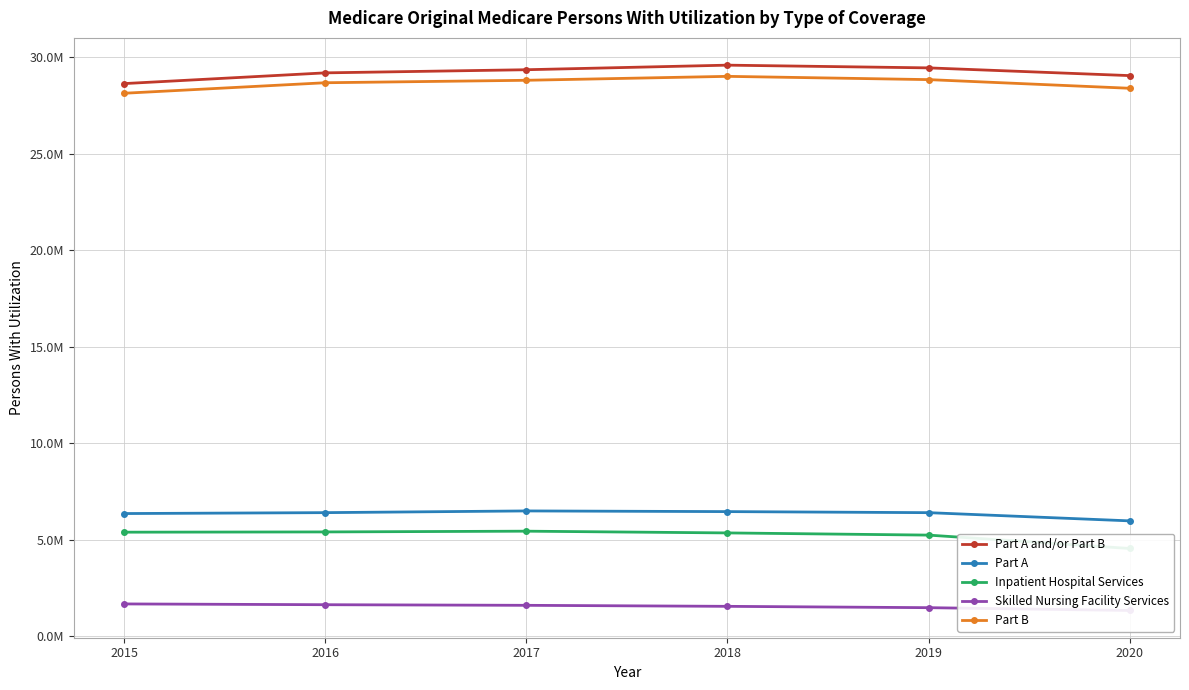

At which label does Part B first exceed 28816613?

2018